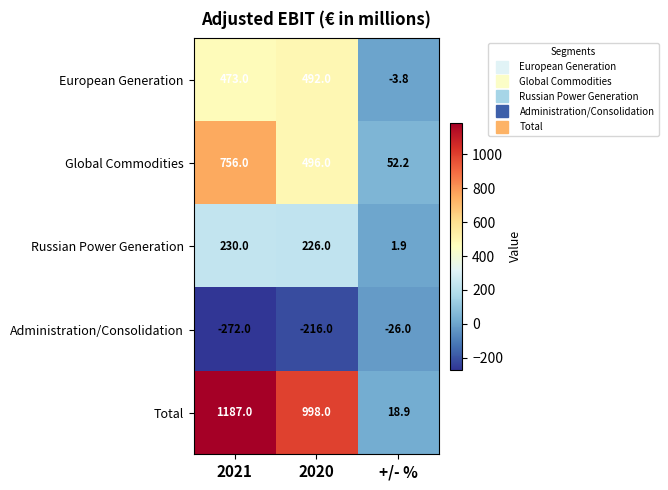

Which series has the largest range (max minus min)?

Total